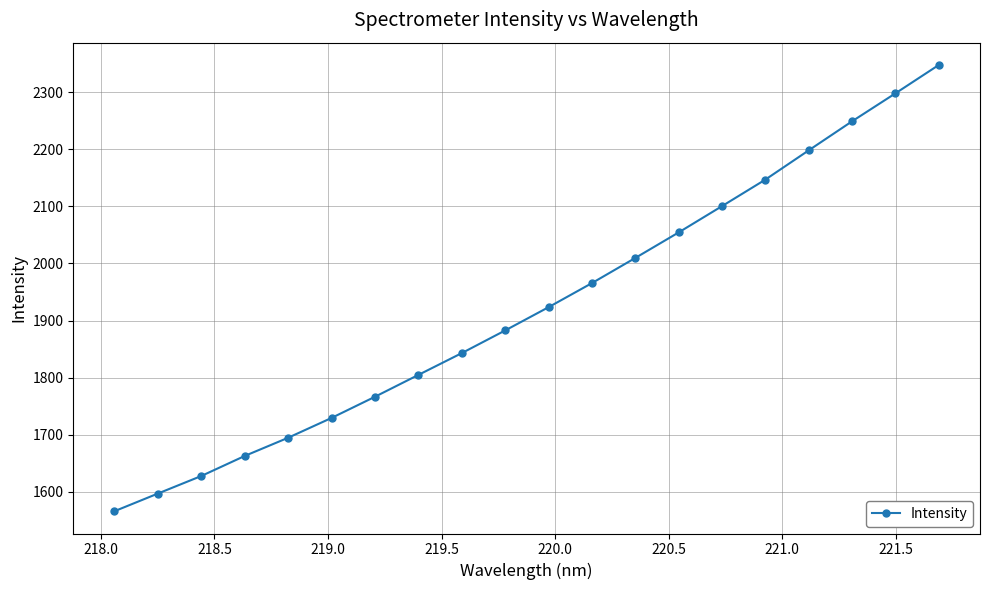

What is the minimum value shown in the chart?

1566.0